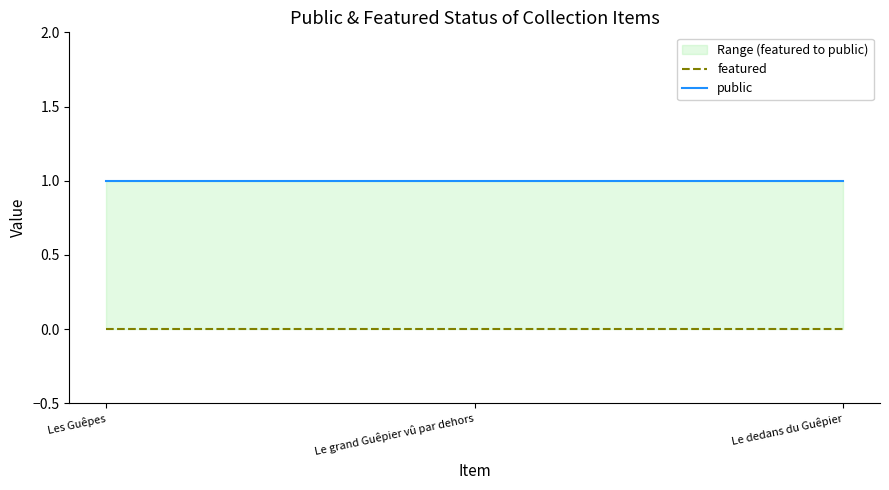

Does the chart display data point markers on the line(s)?

No